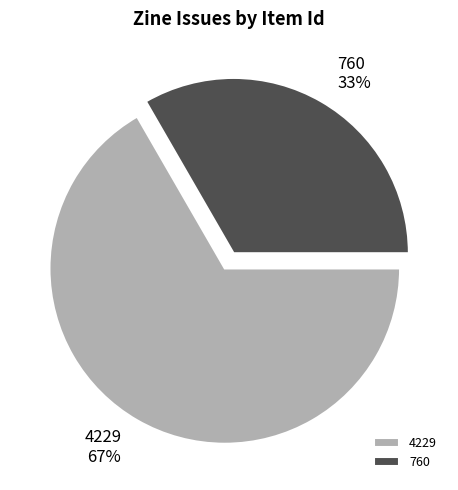

How many segments does this pie chart have?

2